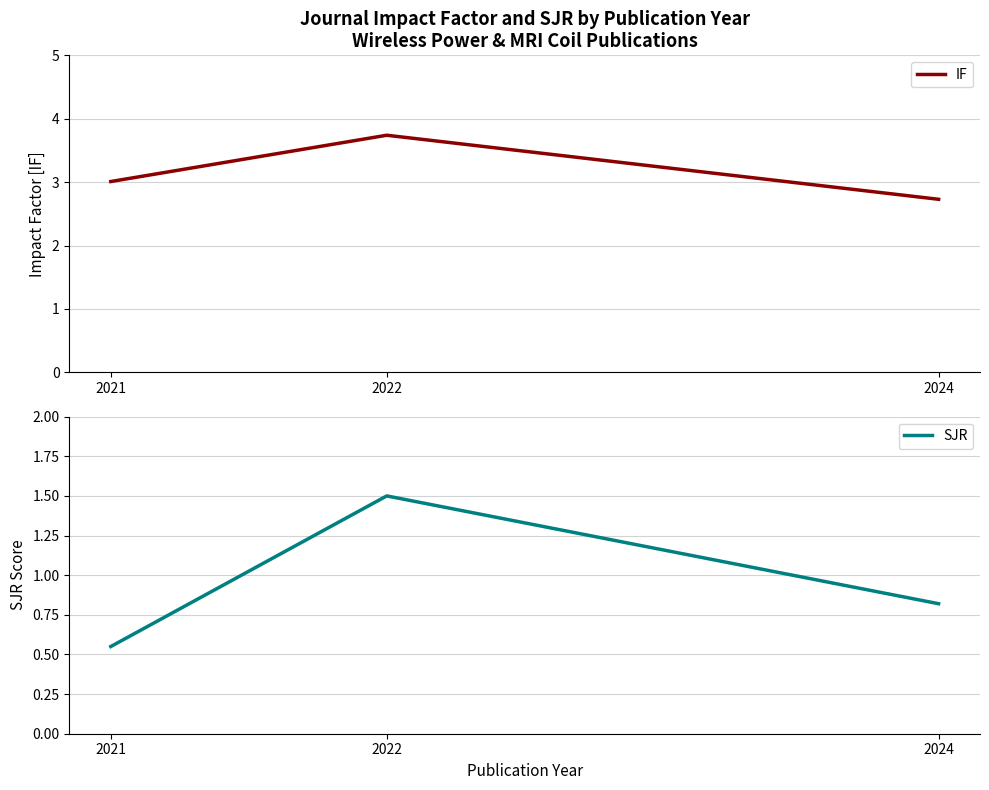

Which series has the largest total across all categories?

IF